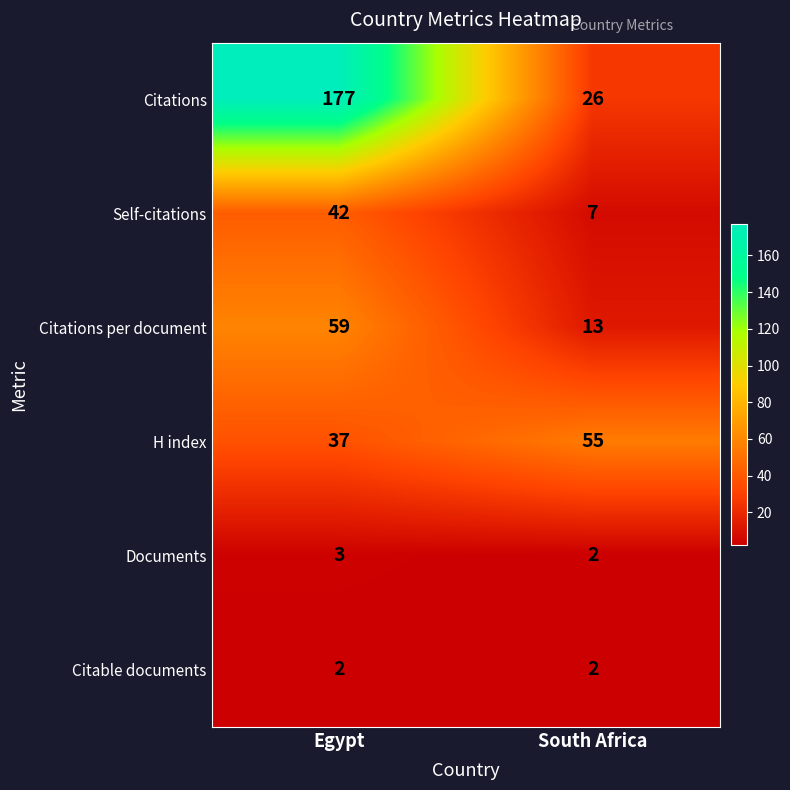

What is the greatest value displayed?

177